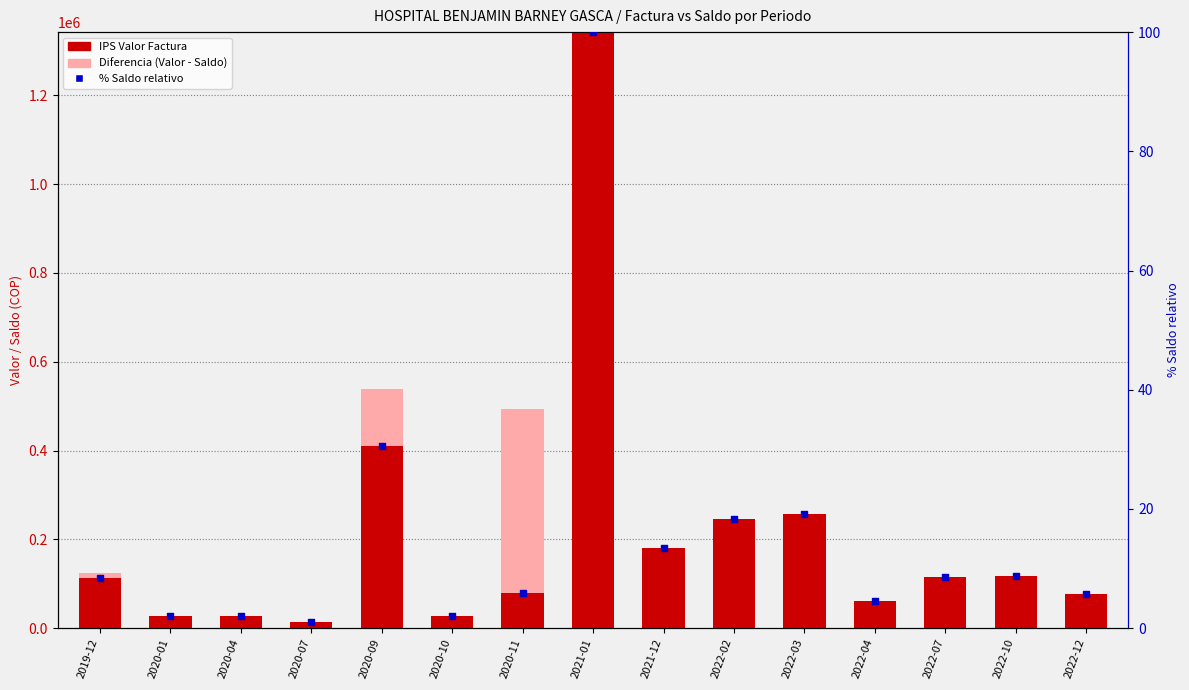

Which series has the largest total across all categories?

IPS Valor Factura